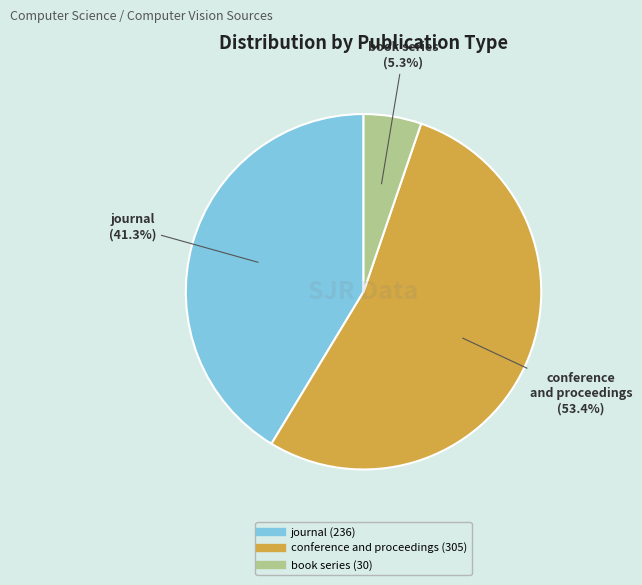

What is the ratio of the value at journal to the value at conference and proceedings?

0.8